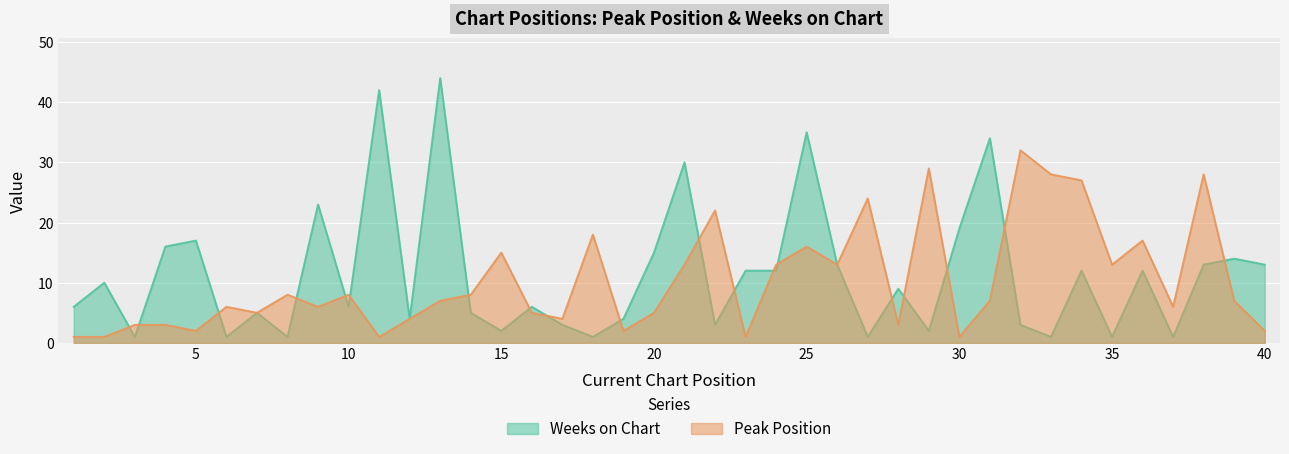

Which has a higher value, 32 or 40?

32